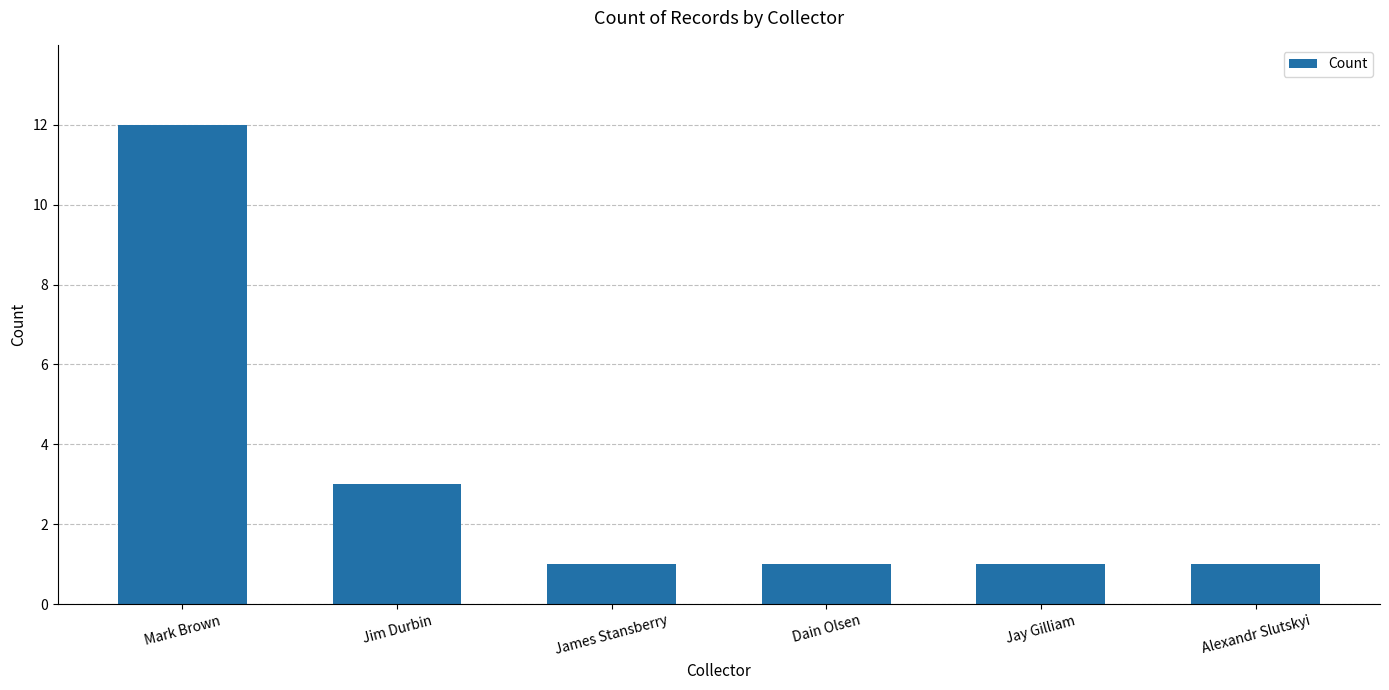

What position from the left is Jay Gilliam?

5